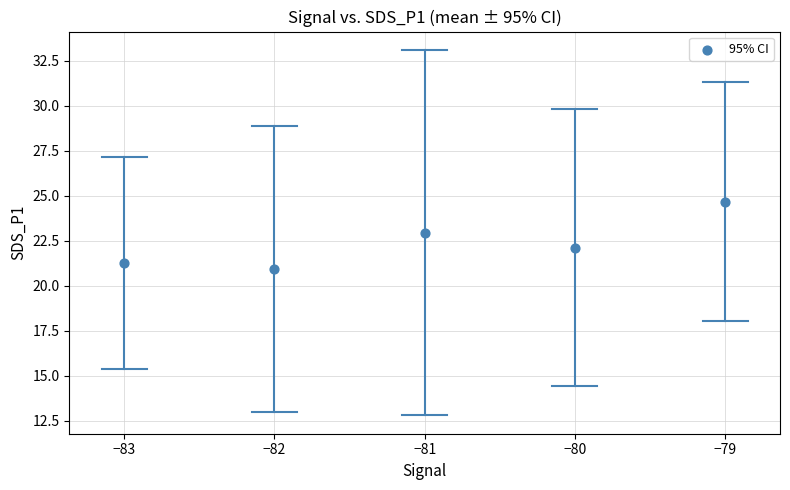

What is the average X value?

-81.0